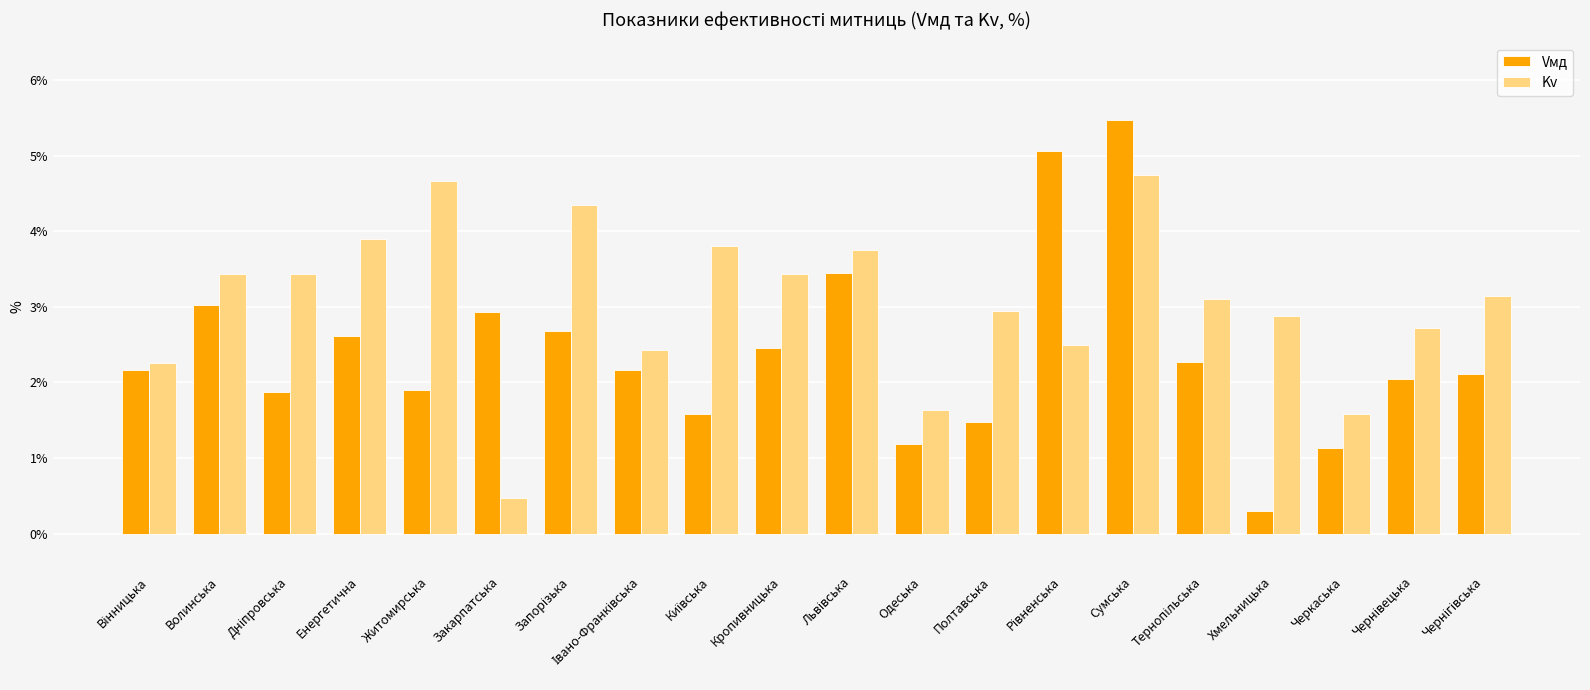

What is the value of the Kv bar at the 14th from the left?

2.5